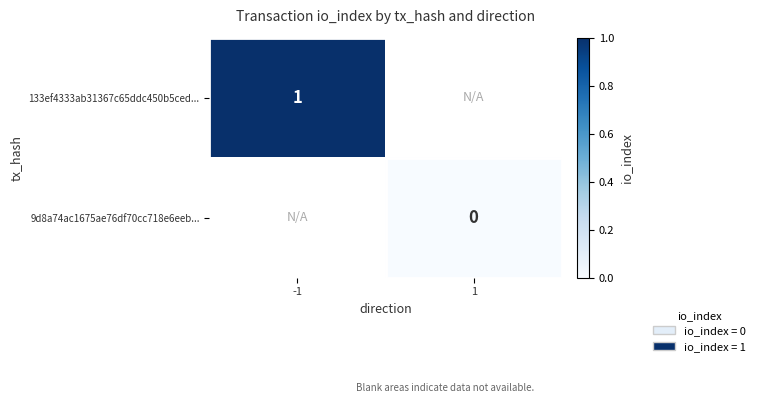

Count the number of categories in the chart.

2